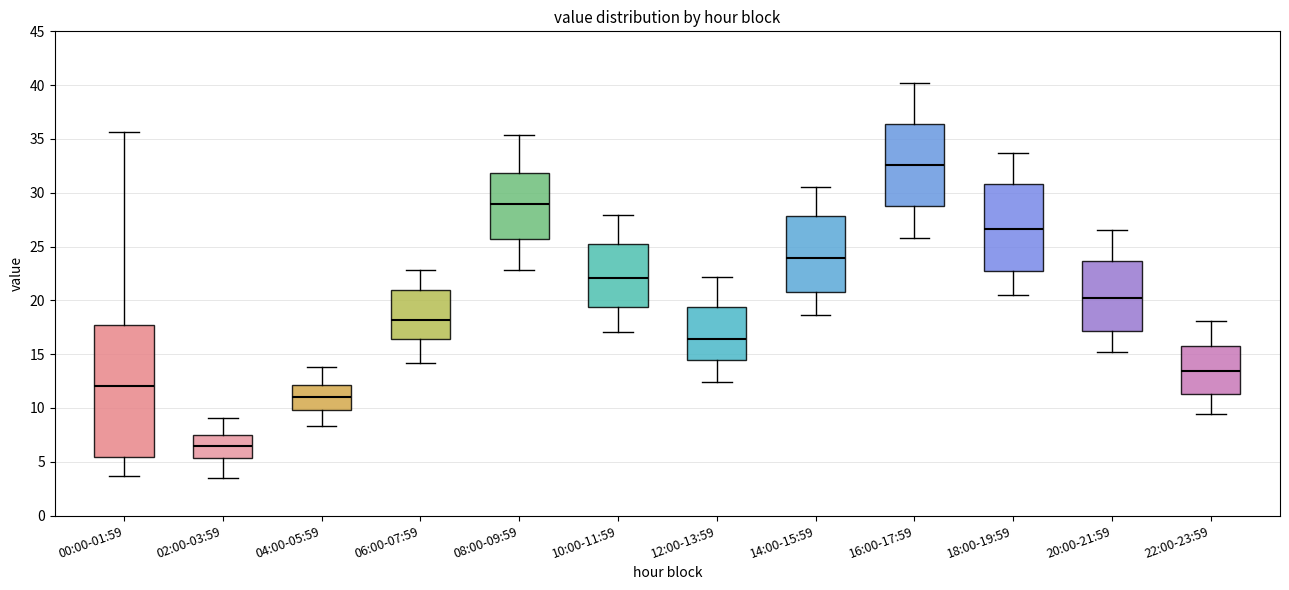

Reading left to right, transcribe this box plot: for each box, give where its median line is, the range the box spans, and where its two whiskers end, as read against the y-axis. The values are not printed on the chart, so give them approximately, as read against the axis.

00:00-01:59: median 12.0, box 5.5 to 17.5, whiskers 3.5 to 35.5
02:00-03:59: median 6.5, box 5.5 to 7.5, whiskers 3.5 to 9.0
04:00-05:59: median 11.0, box 10.0 to 12.0, whiskers 8.5 to 14.0
06:00-07:59: median 18.0, box 16.5 to 21.0, whiskers 14.0 to 23.0
08:00-09:59: median 29.0, box 25.5 to 32.0, whiskers 23.0 to 35.5
10:00-11:59: median 22.0, box 19.5 to 25.5, whiskers 17.0 to 28.0
12:00-13:59: median 16.5, box 14.5 to 19.5, whiskers 12.5 to 22.0
14:00-15:59: median 24.0, box 21.0 to 28.0, whiskers 18.5 to 30.5
16:00-17:59: median 32.5, box 29.0 to 36.5, whiskers 26.0 to 40.0
18:00-19:59: median 26.5, box 23.0 to 31.0, whiskers 20.5 to 33.5
20:00-21:59: median 20.5, box 17.0 to 23.5, whiskers 15.0 to 26.5
22:00-23:59: median 13.5, box 11.5 to 15.5, whiskers 9.5 to 18.0